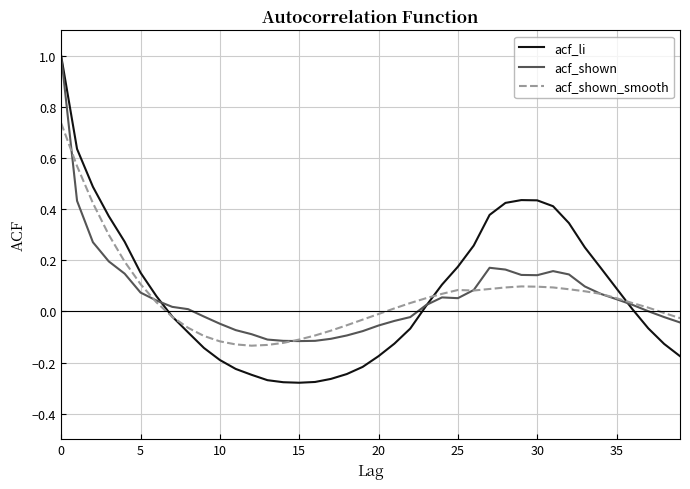

Which series has the largest range (max minus min)?

acf_li